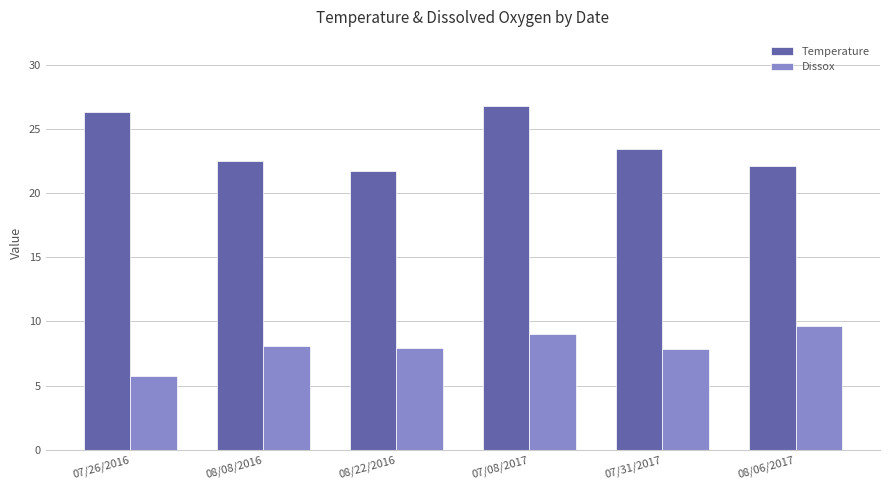

Where is Temperature nearest to the value 24?

07/31/2017